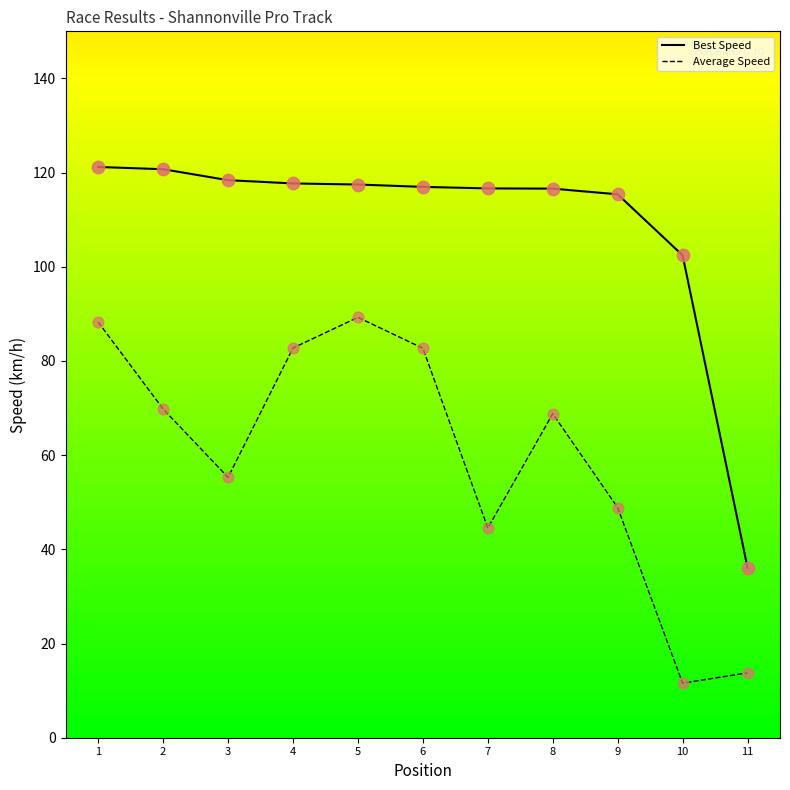

Is the value of Best Speed at 4 greater than the value of Average Speed at 5?

Yes